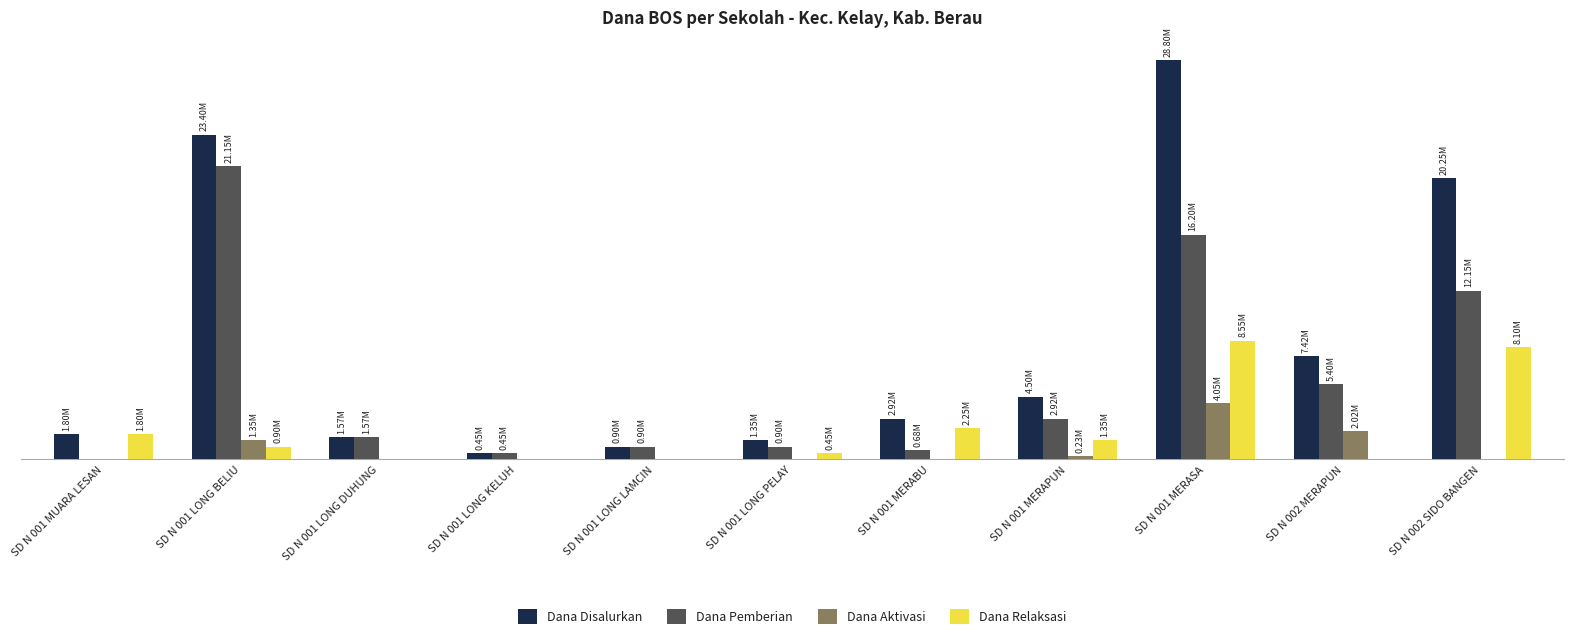

What is the difference between the highest and lowest values at SD N 001 LONG KELUH?

450000